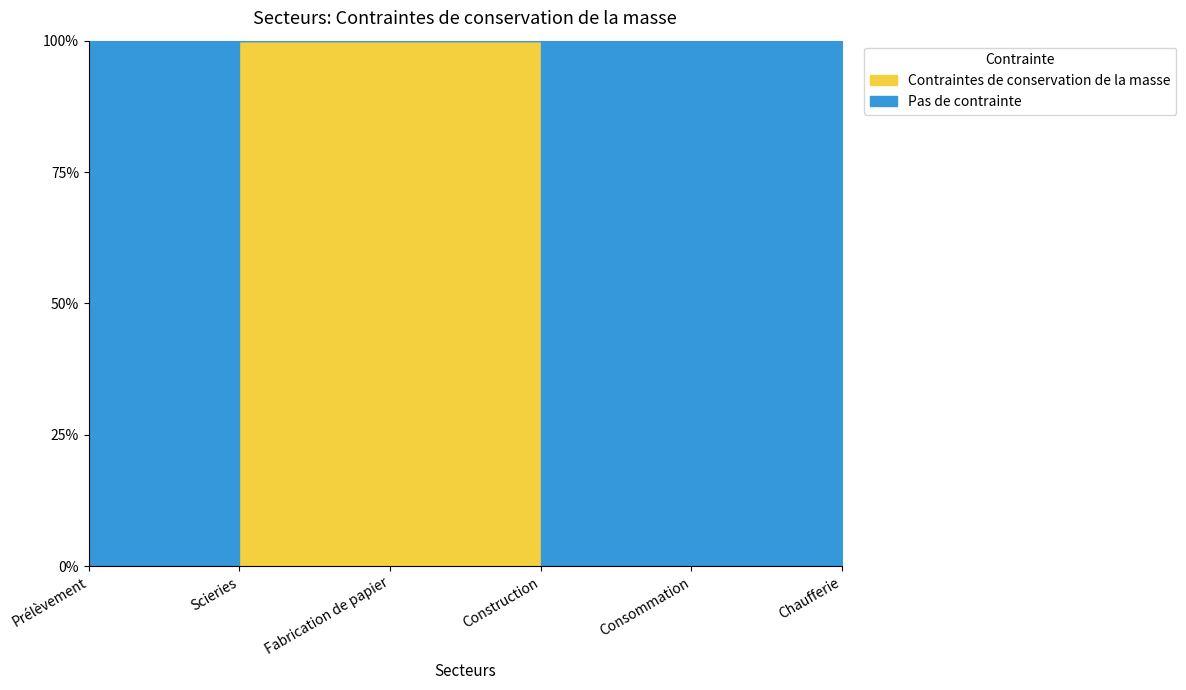

What is the difference between the maximum and minimum values?

1